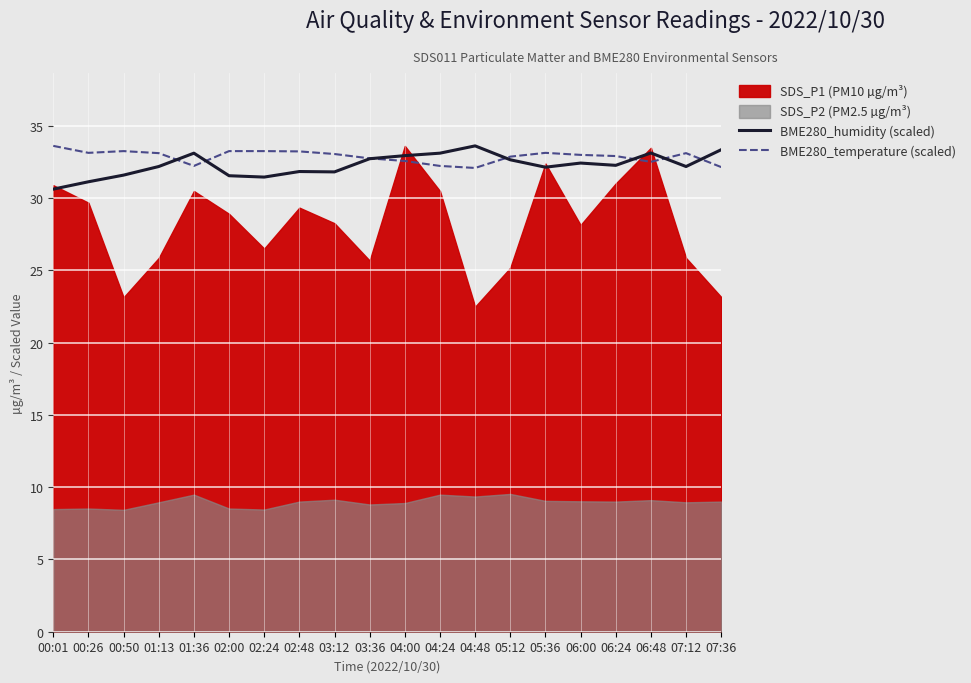

True or false: BME280_humidity (scaled) has a value of 33.1 at 04:24.

True